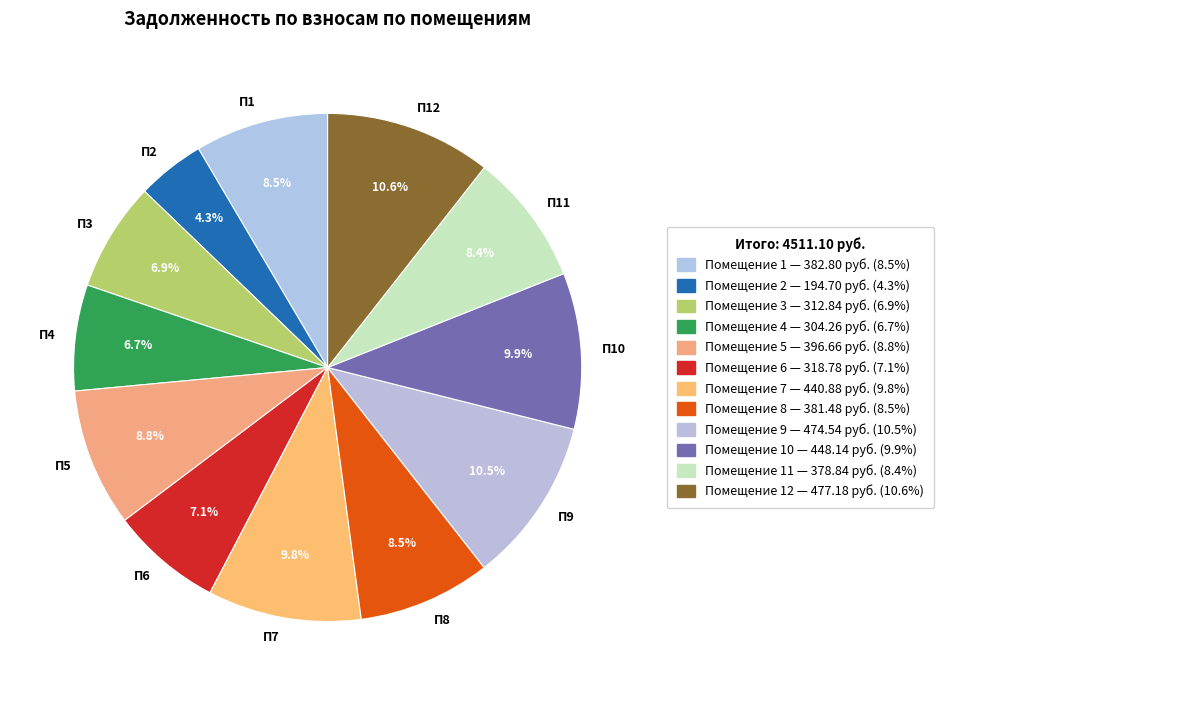

Between П10 and П8, which is larger?

П10